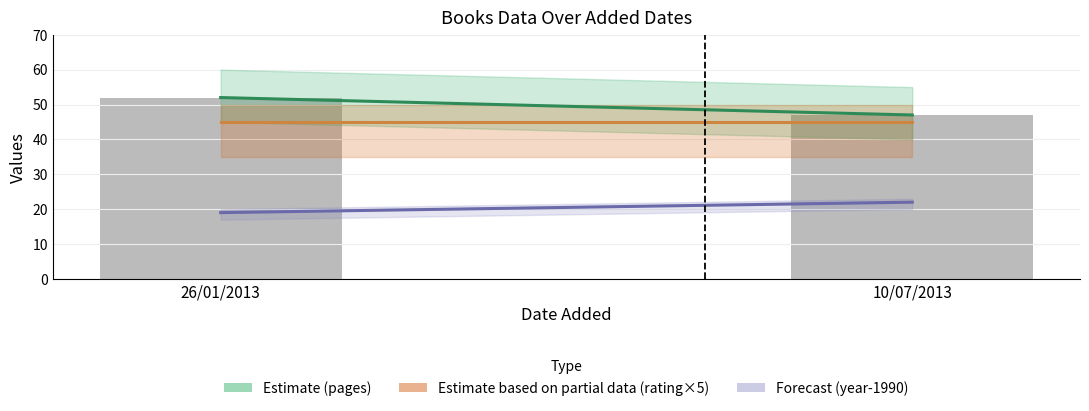

What is the sum of the values at 26/01/2013 and 10/07/2013?

99